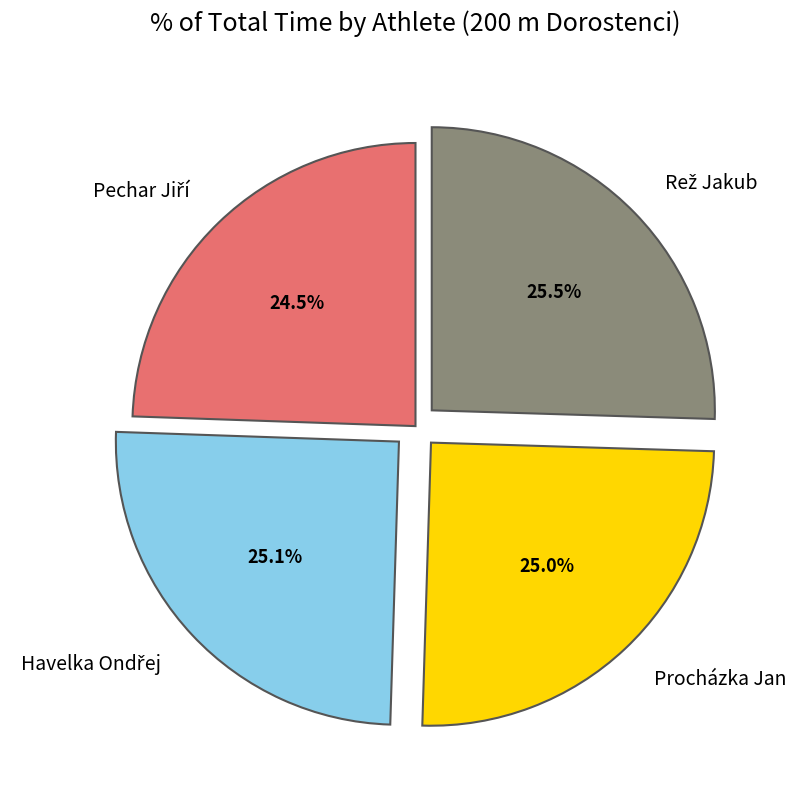

Is there a majority slice in this chart?

No